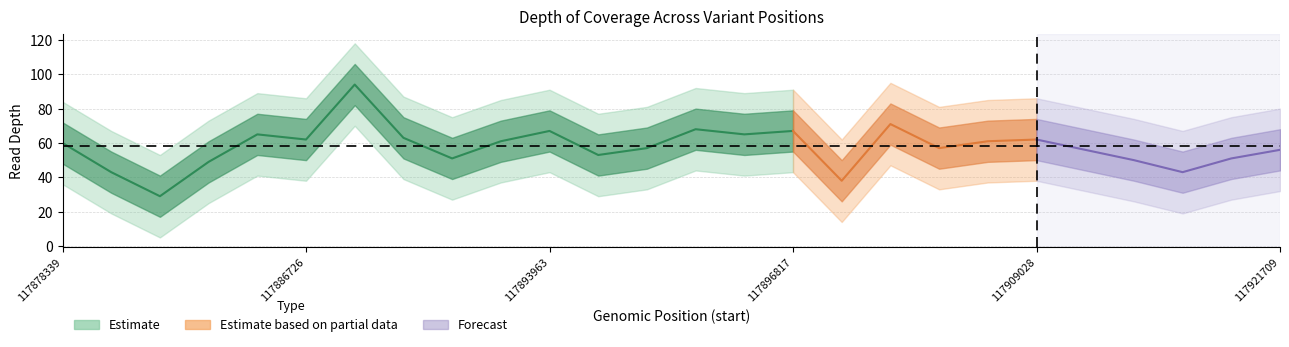

True or false: depth and depth_outer_upper cross at least once.

False